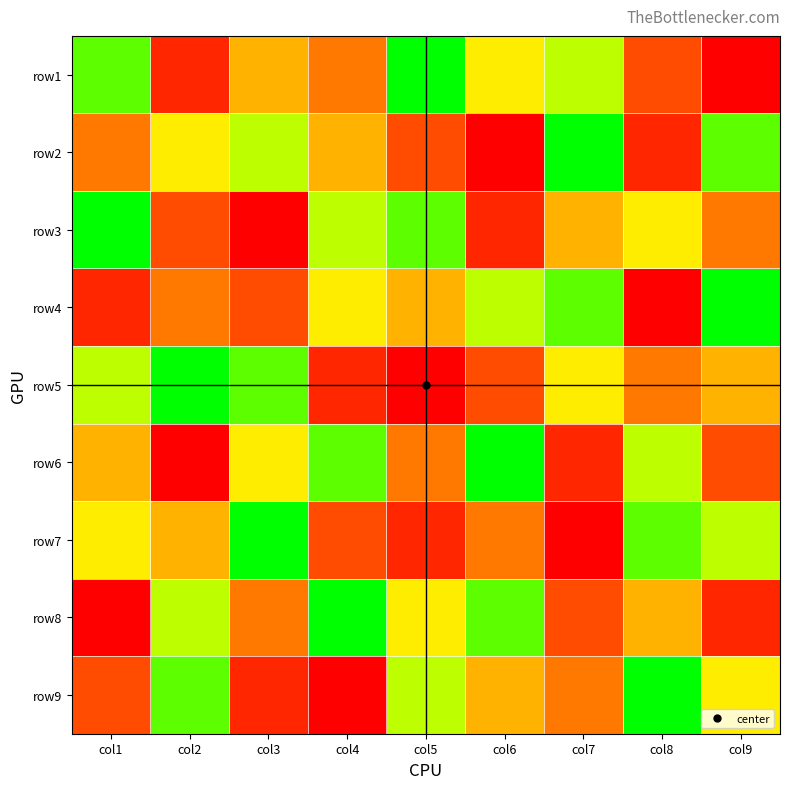

What is the total value across all series at col2?

45